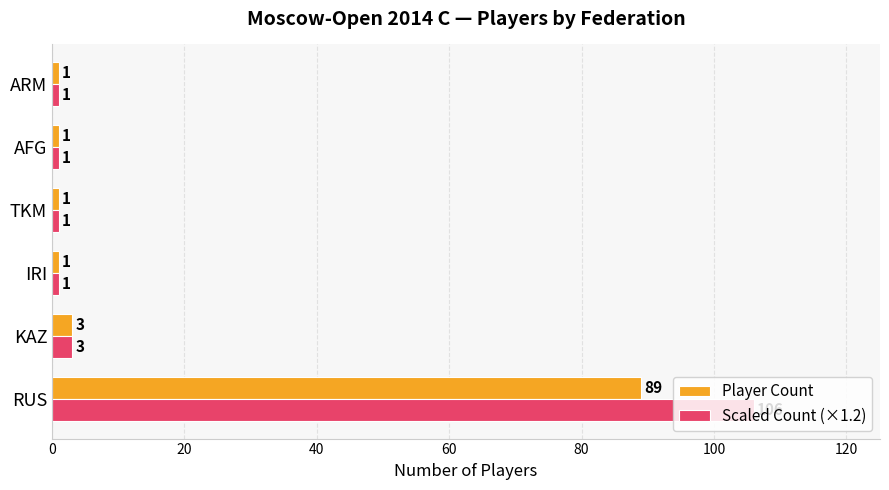

Is it true that Scaled Count (×1.2) equals 186 at RUS?

False